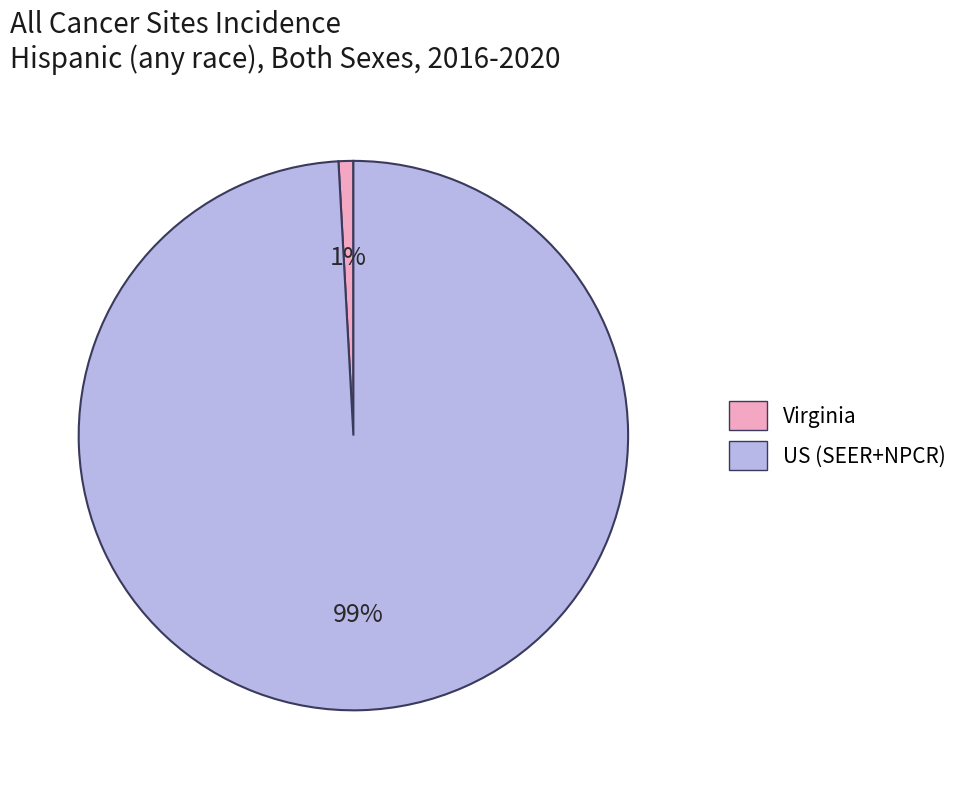

Does US (SEER+NPCR) account for over 50% of the chart?

Yes